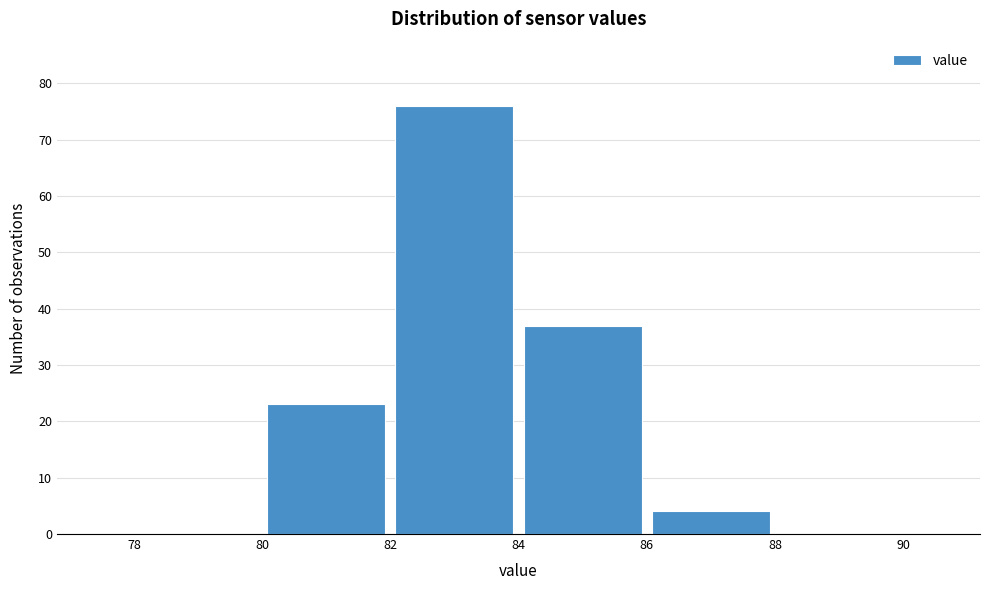

How tall is the bar that spans 86 to 88 on the x-axis? The values are not printed on the chart, so give them approximately, as read against the axis.

4